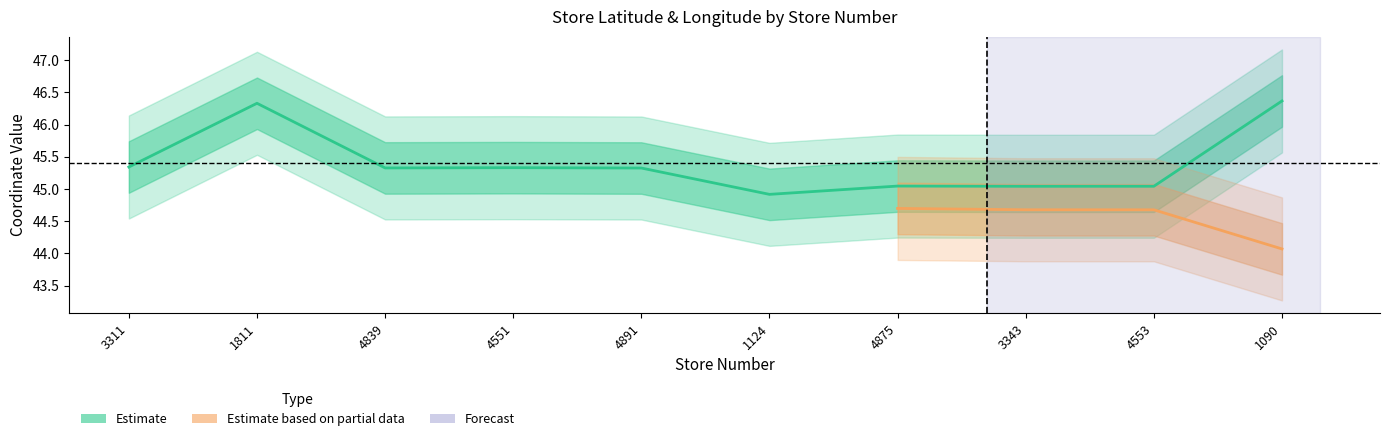

True or false: the data shows 82.3 at 1090.

False